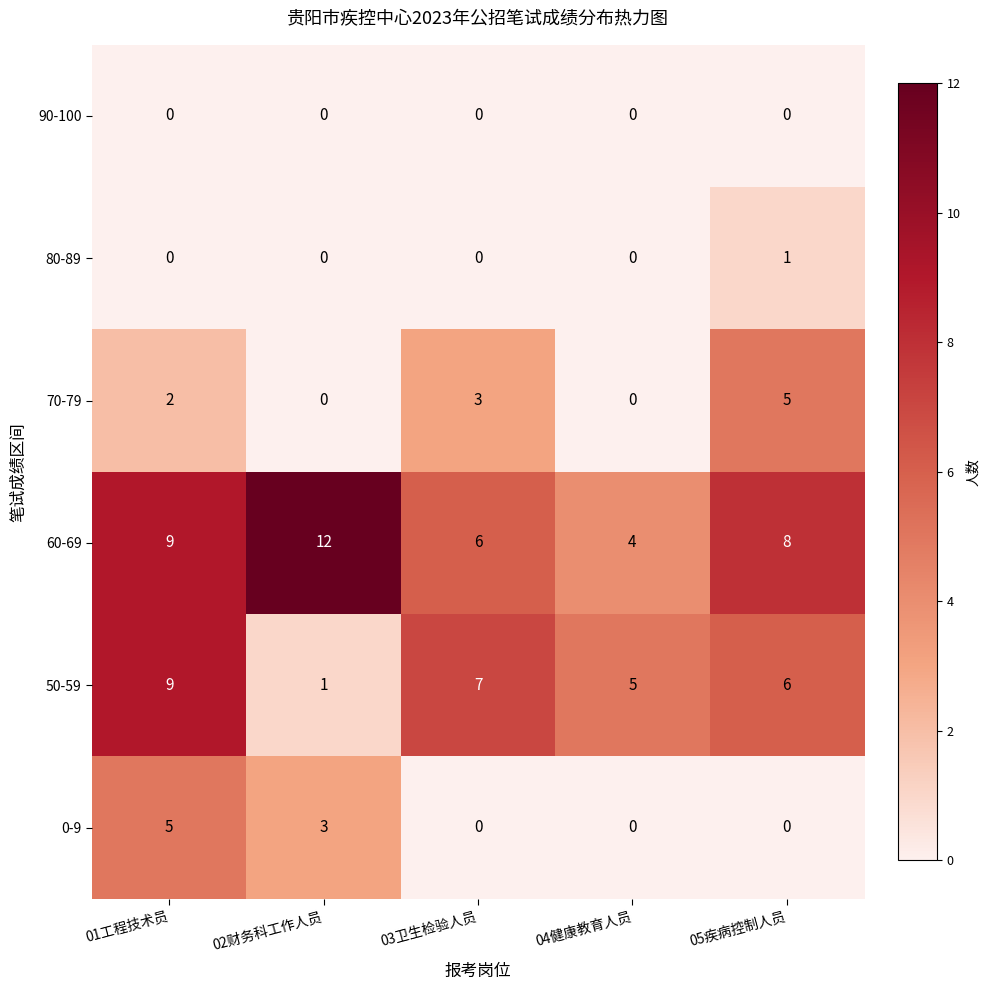

At which category is the sum across all series the highest?

01工程技术员